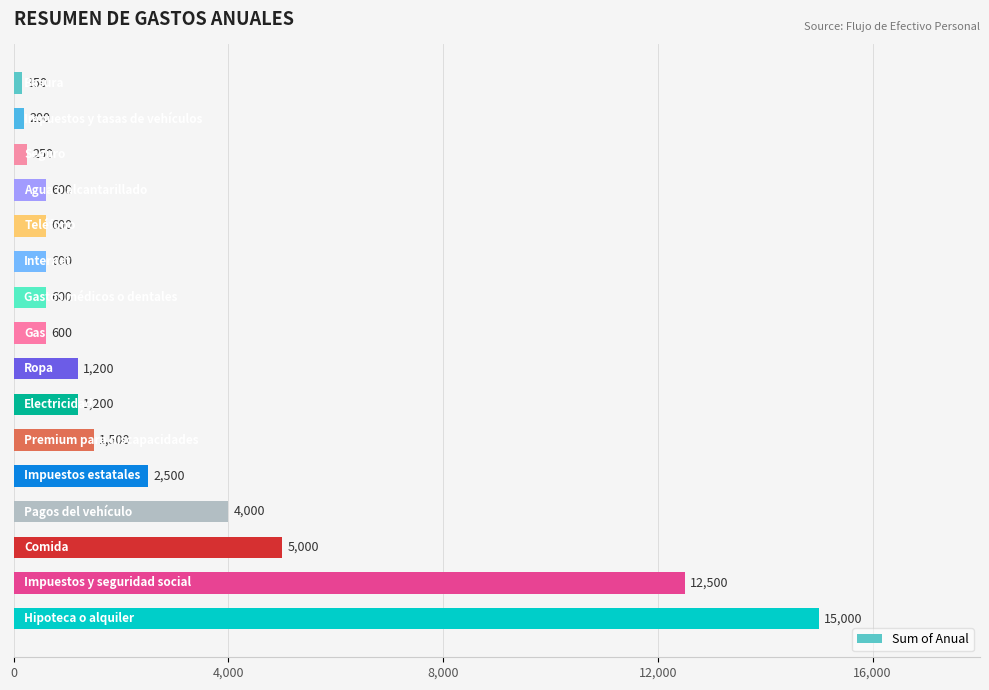

What is the value of the 6th bar from the top?

600